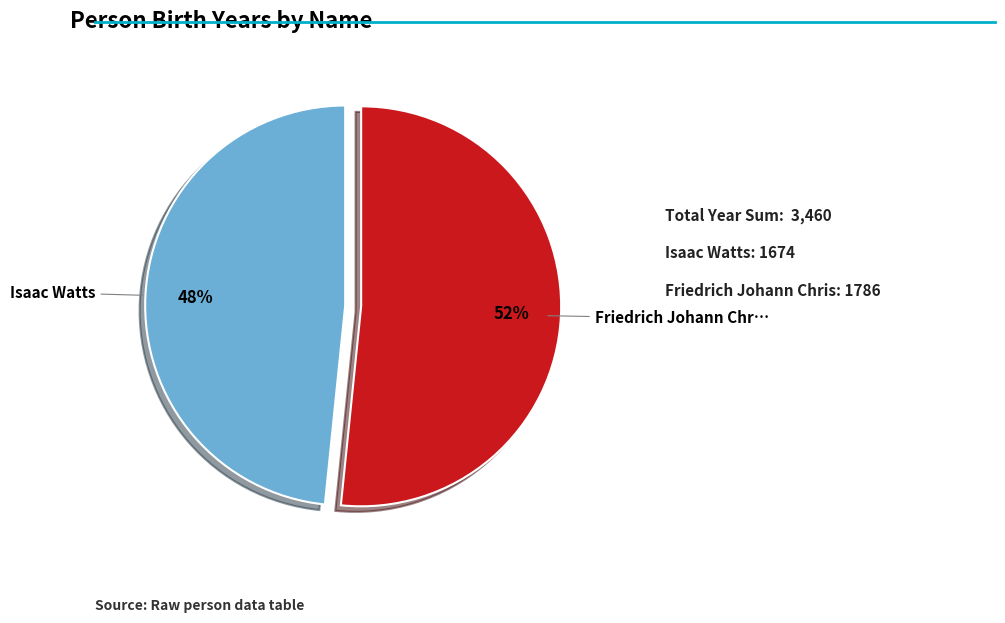

To the nearest percent, what is the average slice percentage?

50%